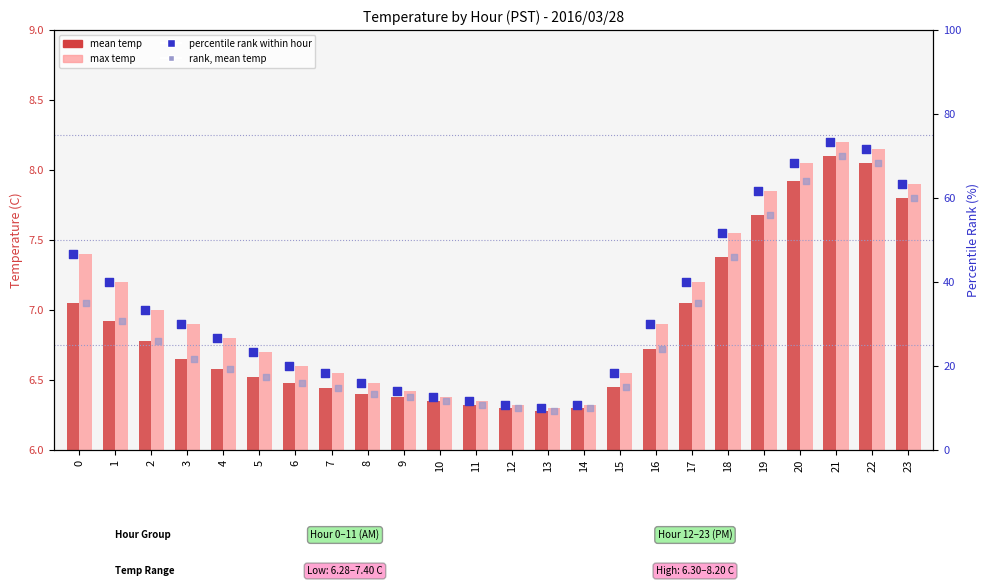

Which series has the largest total across all categories?

percentile rank within hour